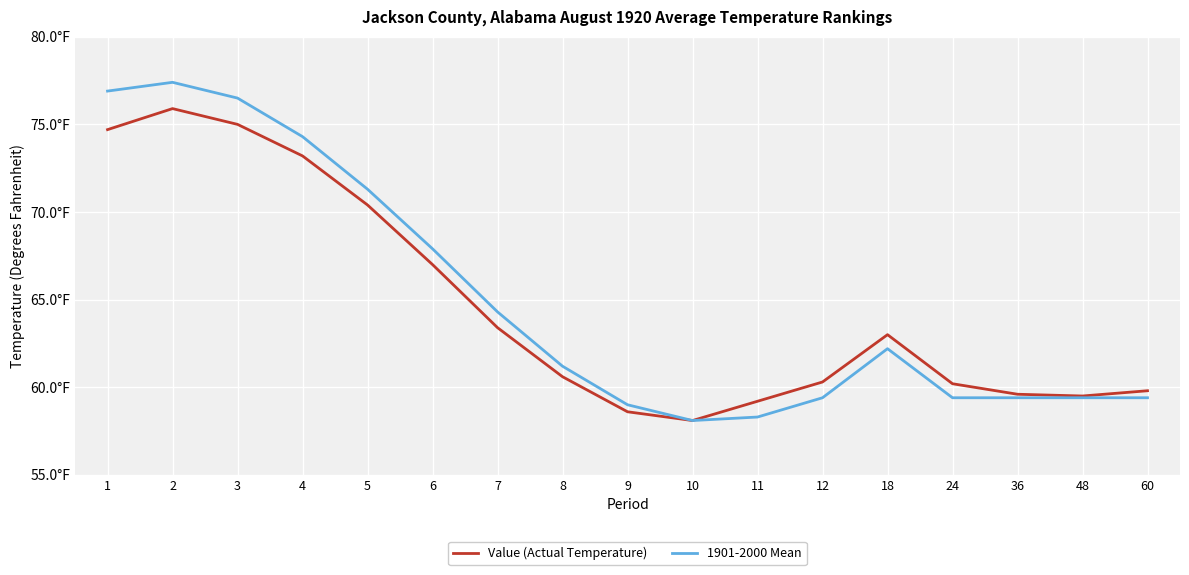

Is this an area chart (filled region under the line)?

No